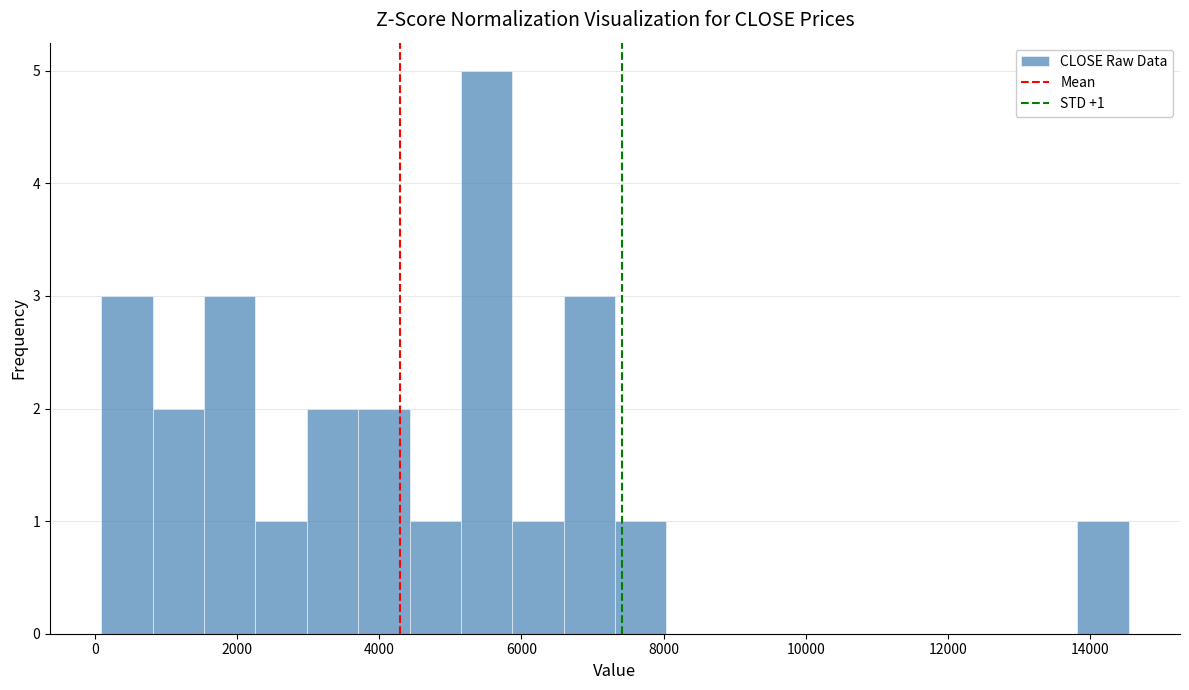

Read against the x-axis, roughly where is the centre of the tallest bar?

5600